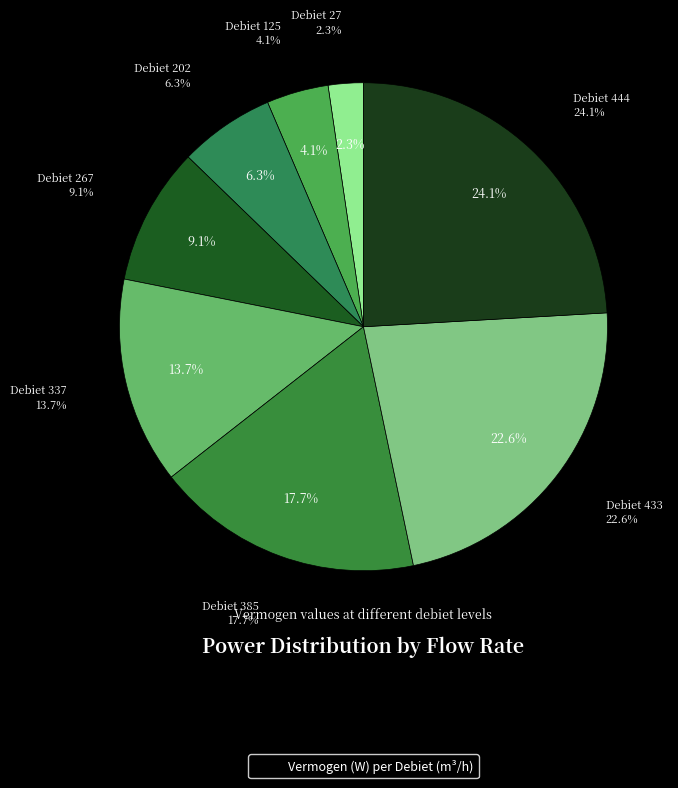

How many segments does this pie chart have?

8